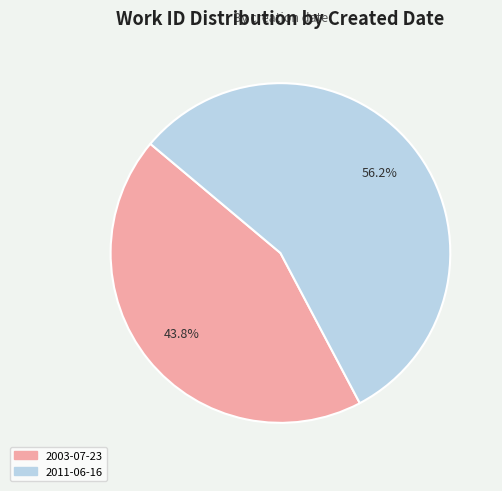

Count the number of slices in the pie.

2